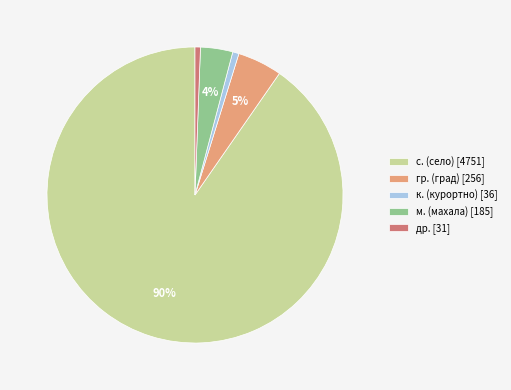

Is the sum of гр. (град) [256] and др. [31] greater than half?

No